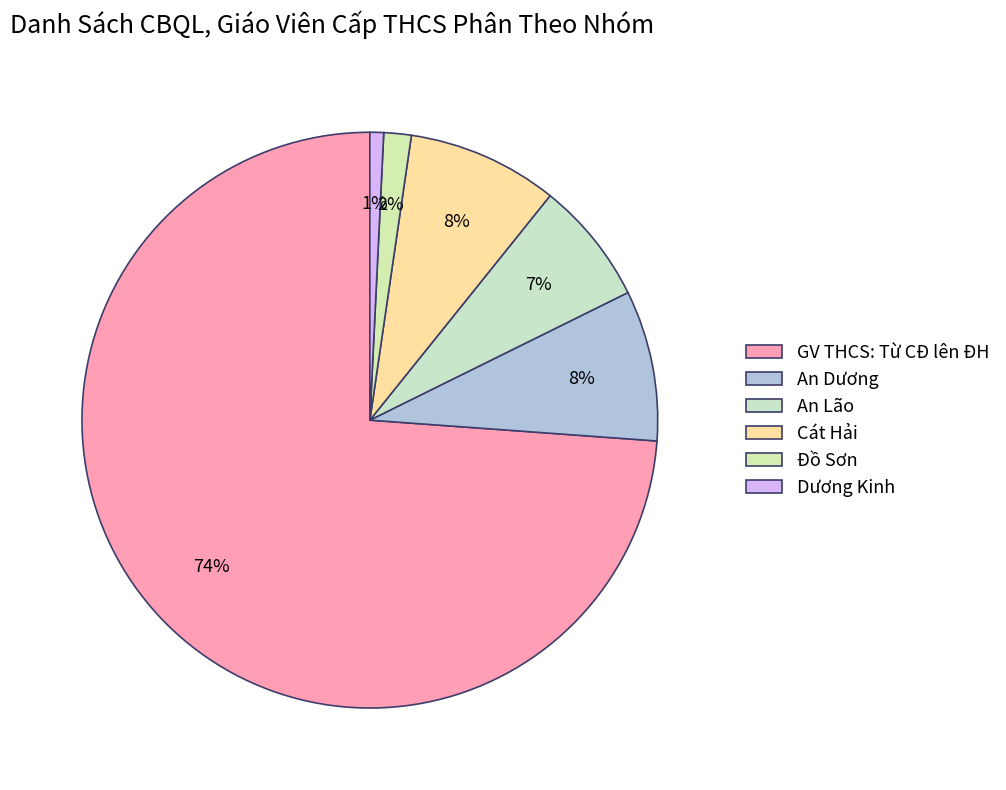

What percentage is the GV THCS: Từ CĐ lên ĐH slice, to the nearest percent?

74%